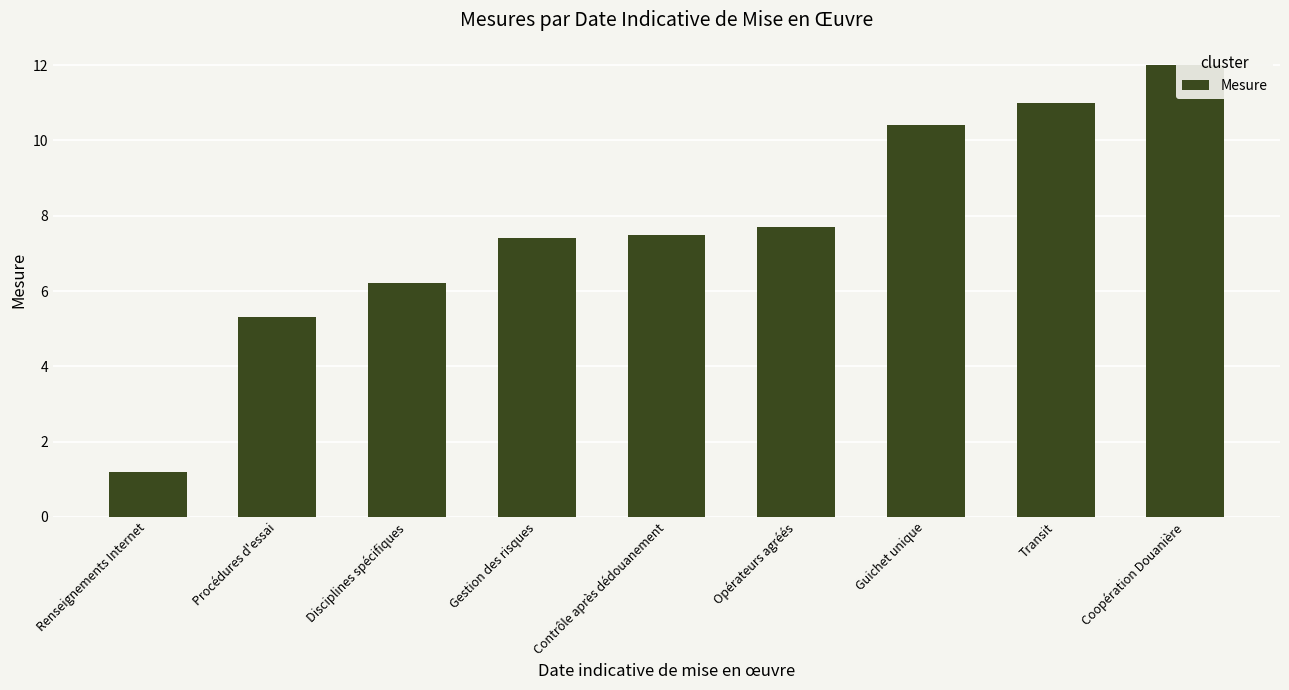

What is the greatest value displayed?

12.0